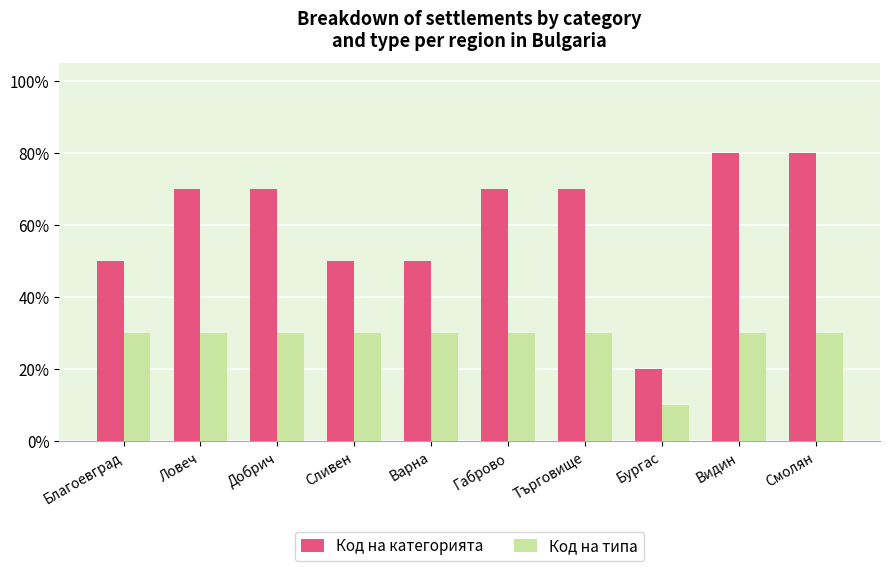

What is the difference between the highest and lowest values at Габрово?

4